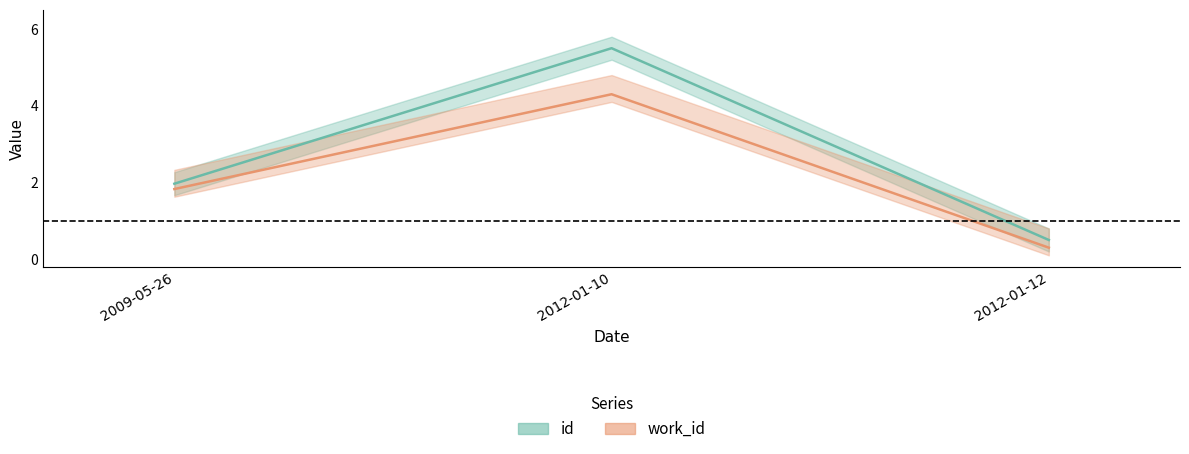

The id series shows 2.0 at 2009-05-26. True or false?

True